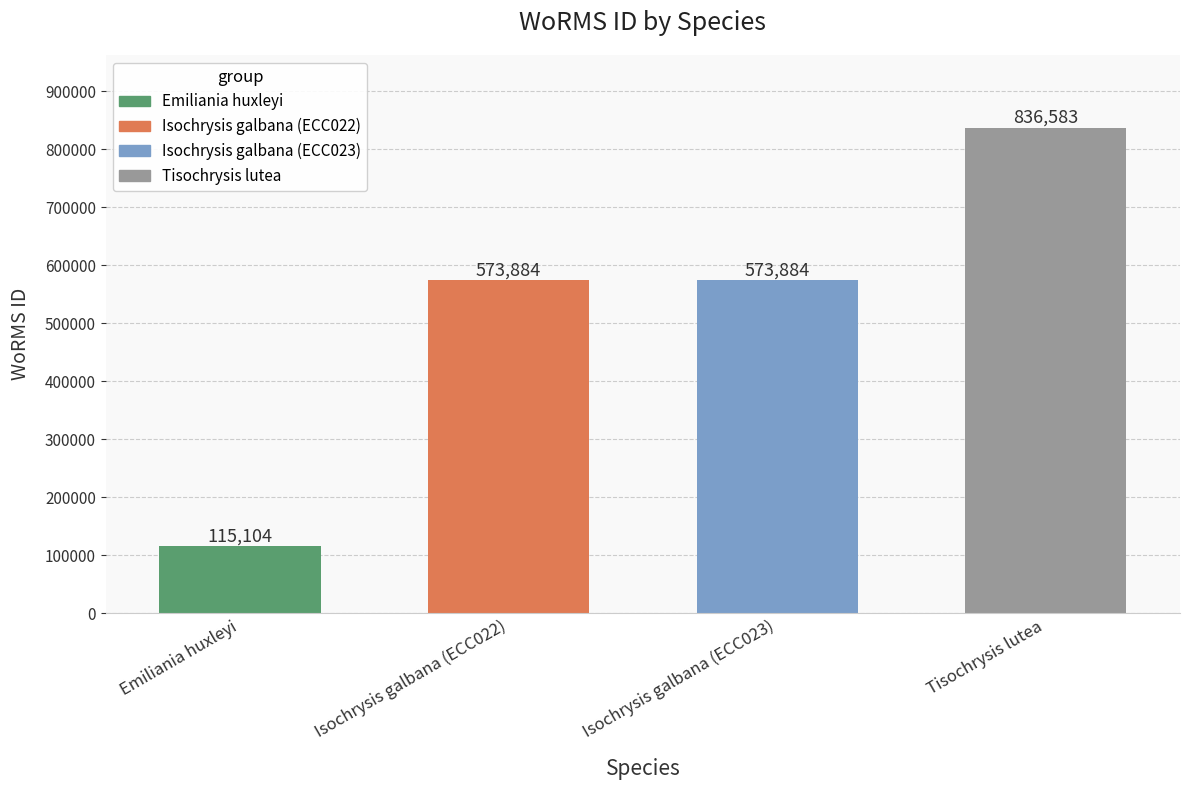

Reading left to right, transcribe all the data shown in this chart.

Emiliania huxleyi=115104	Isochrysis galbana (ECC022)=573884	Isochrysis galbana (ECC023)=573884	Tisochrysis lutea=836583